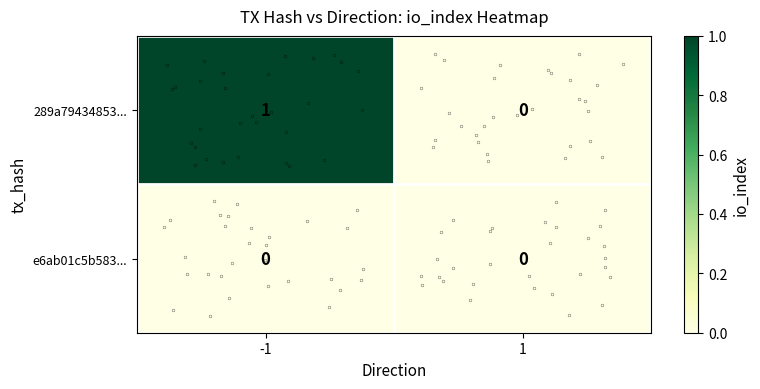

Which series has the largest total across all categories?

289a79434853...